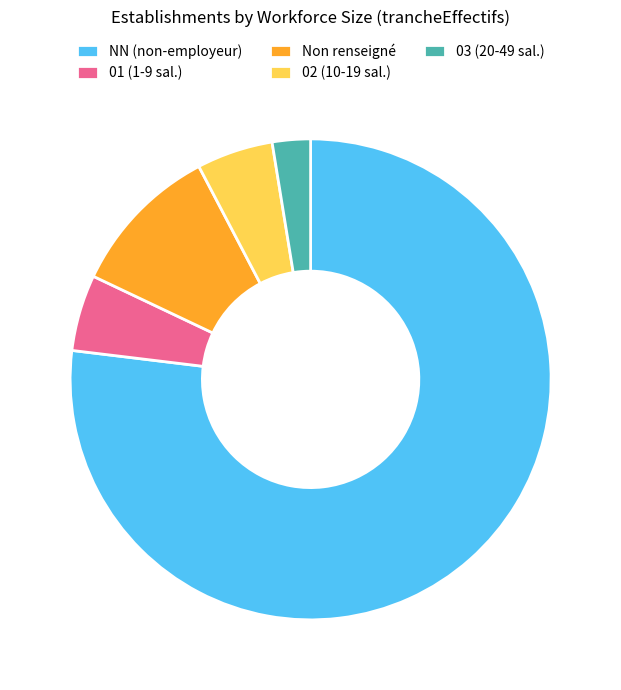

Count the number of slices in the pie.

5